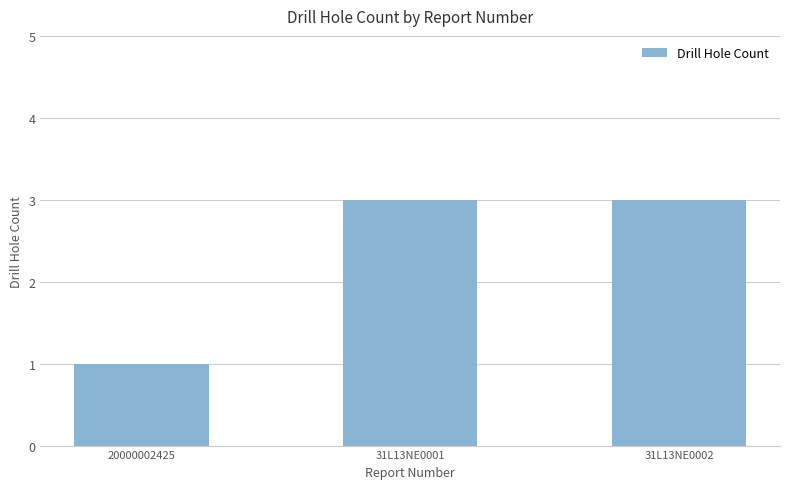

What is the minimum value shown in the chart?

1